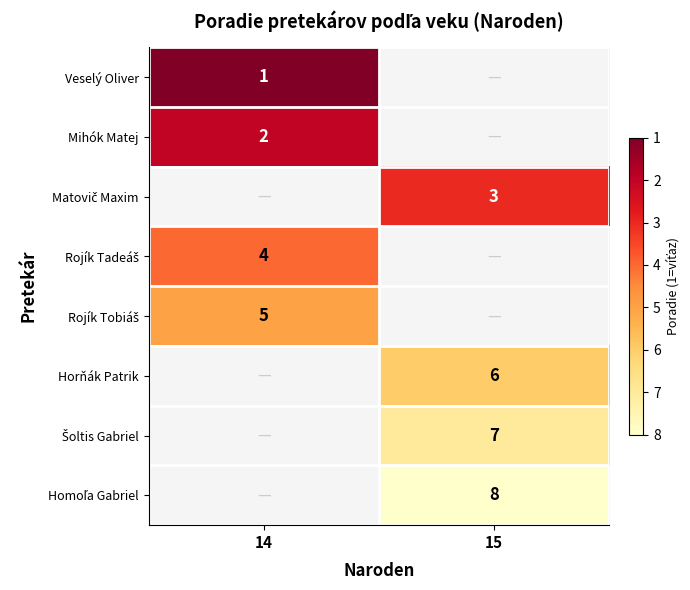

True or false: Mihók Matej has a value of 3 at 14.

False